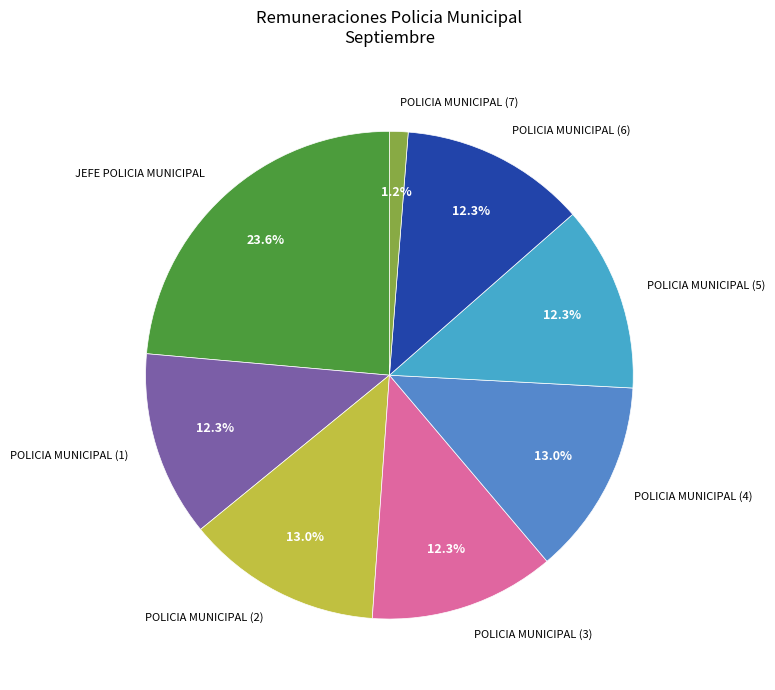

To the nearest percent, what portion does POLICIA MUNICIPAL (7) represent?

1%